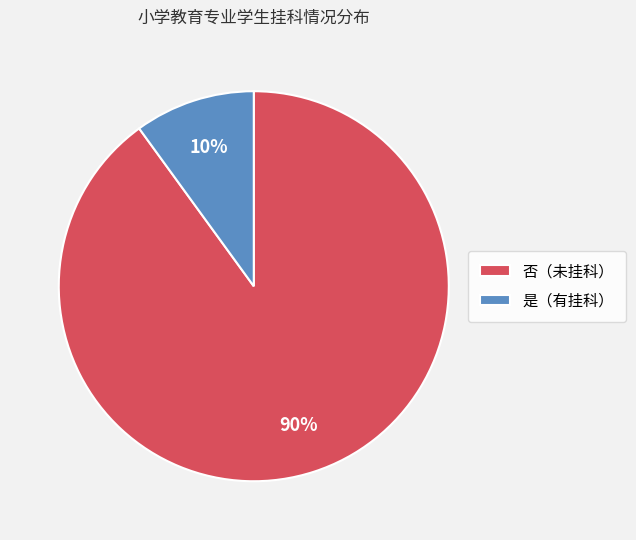

What percentage is the 是（有挂科） slice, to the nearest percent?

10%